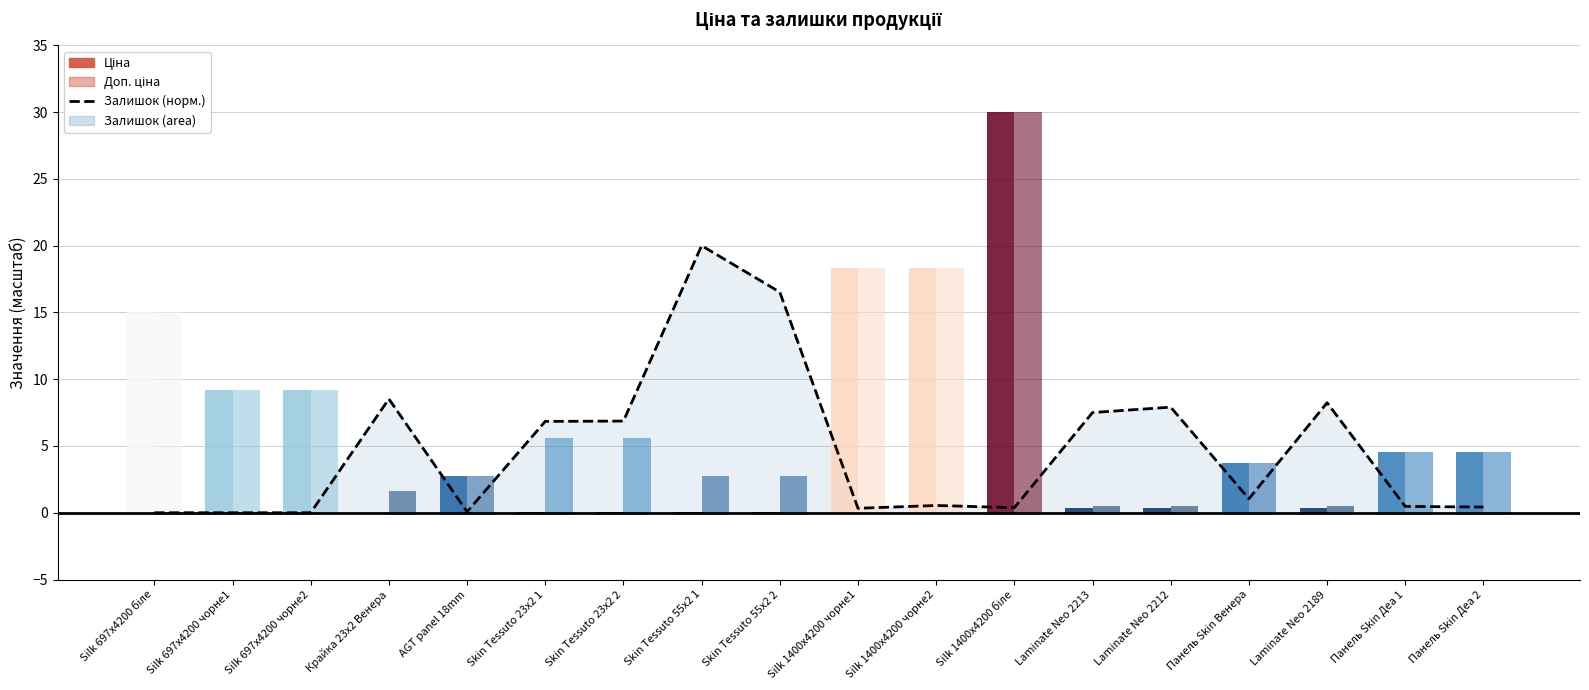

What is the sum of the Залишок (норм.) values at Laminate Neo 2189 and Silk 697x4200 чорне1?

8.2